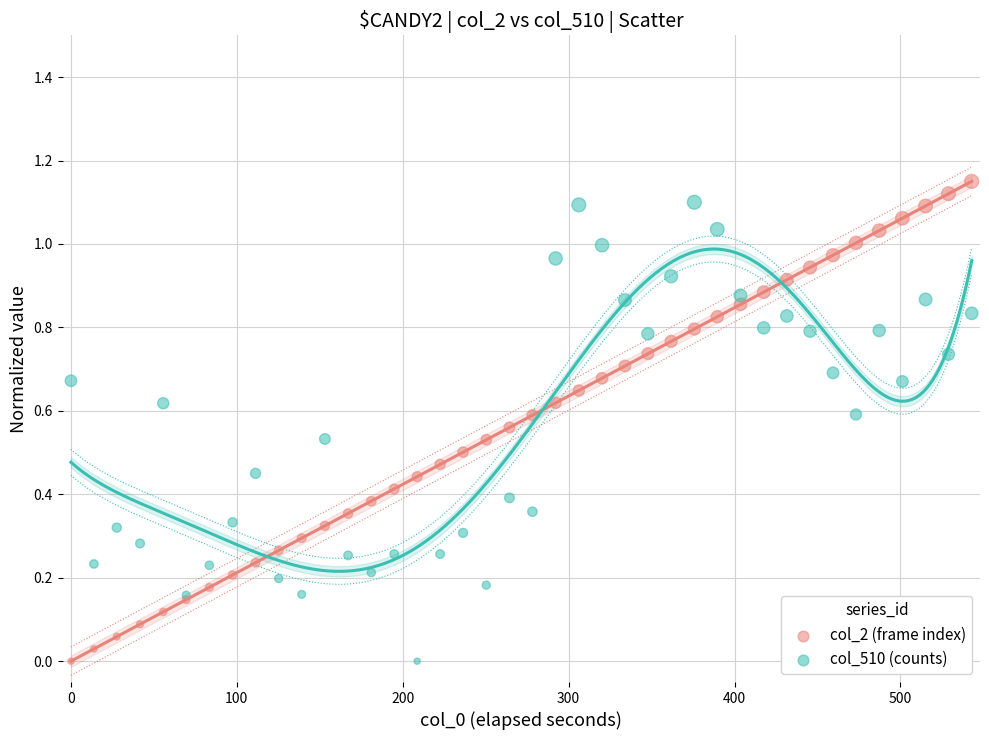

What is the X range (max minus min) for the scatter plot?

543.0